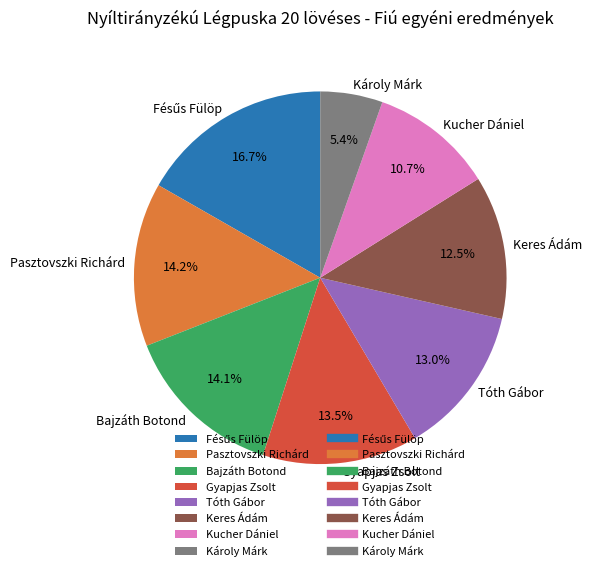

What is the ratio of the value at Tóth Gábor to the value at Pasztovszki Richárd?

0.9